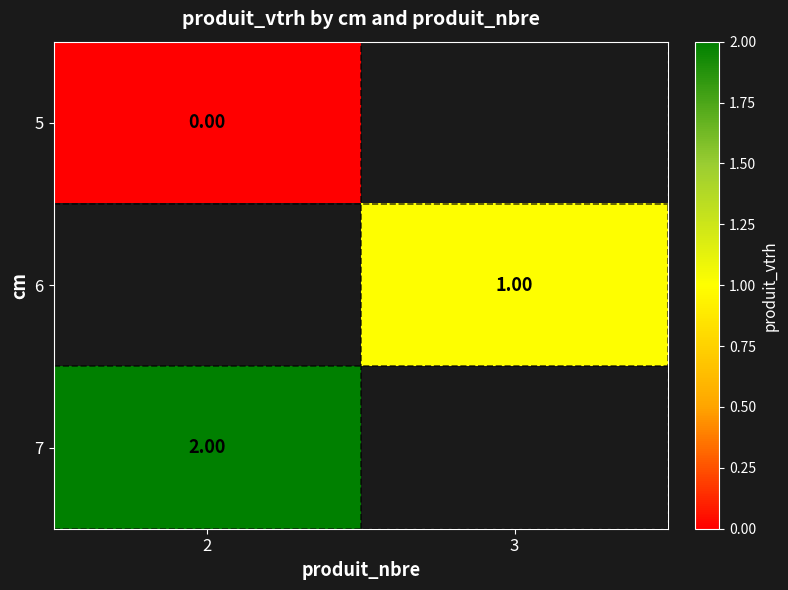

Is the value of 6 at 3 greater than the value of 5 at 2?

Yes